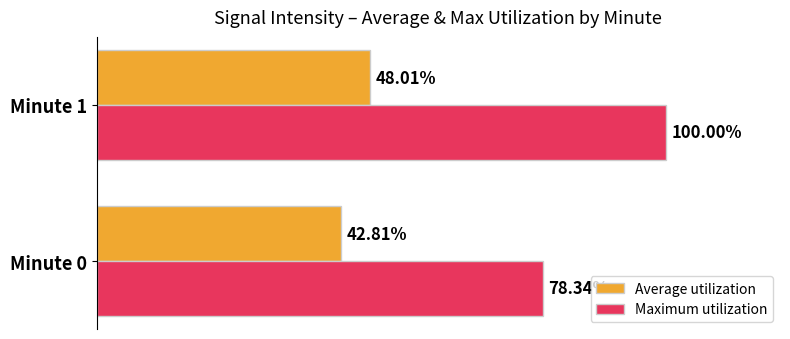

Rank the series at Minute 1 from lowest to highest value.

Average utilization, Maximum utilization